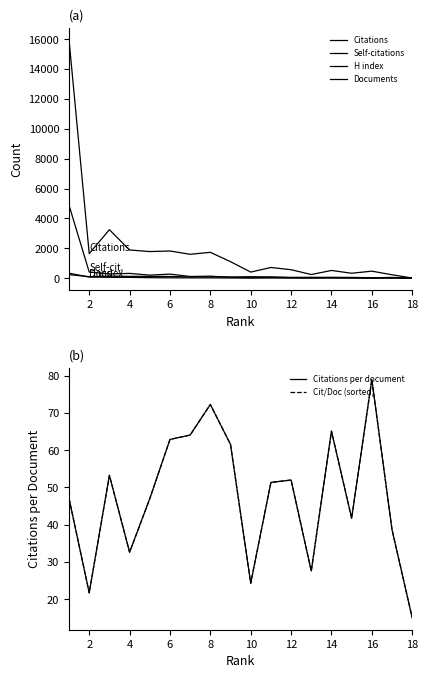

Which series has the widest spread of values?

Citations